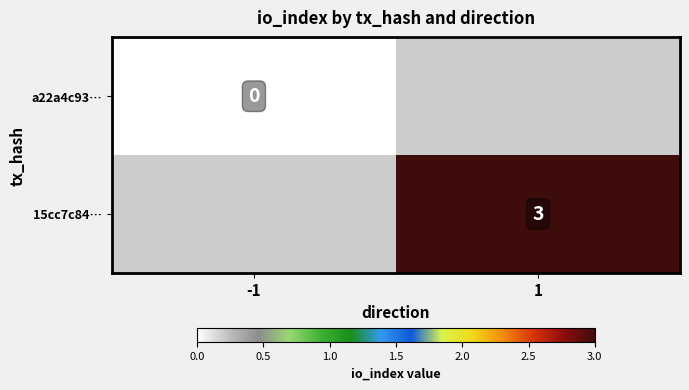

Is it true that 15cc7c84… equals 5 at 1?

False